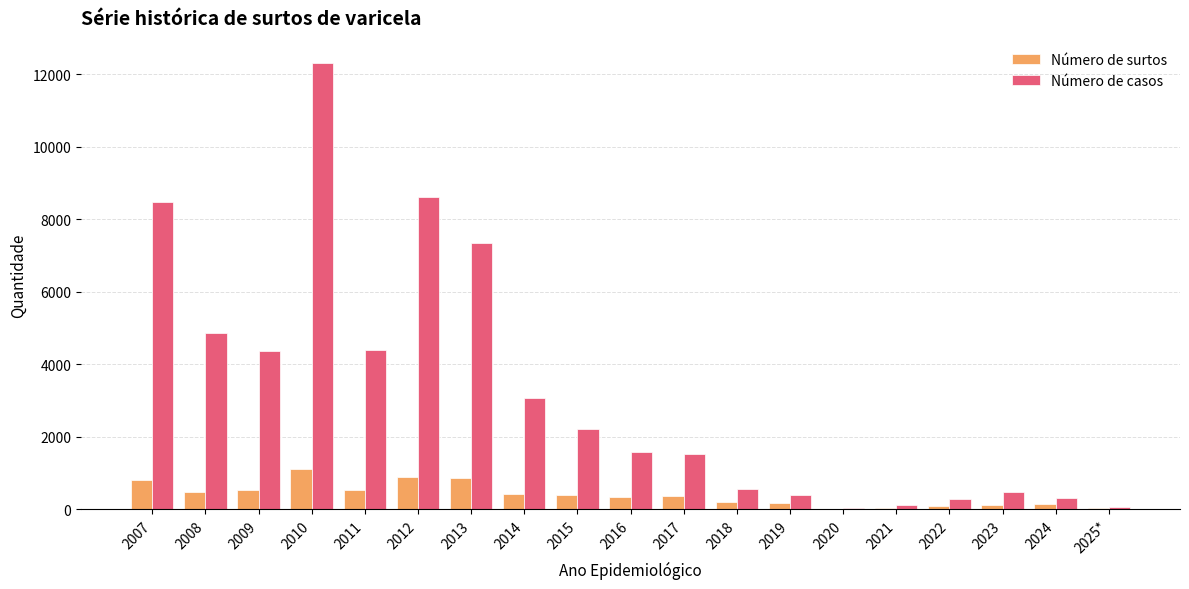

What is the greatest value displayed?

12313